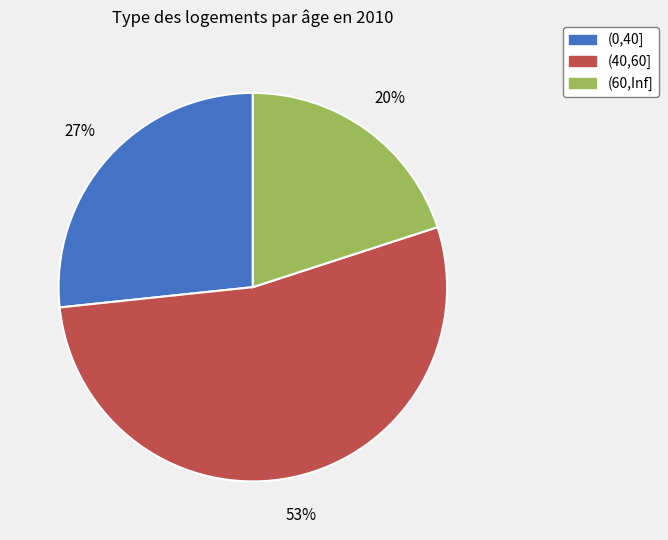

To the nearest percent, what is the difference between the (60,Inf] and (40,60] slice percentages?

33%